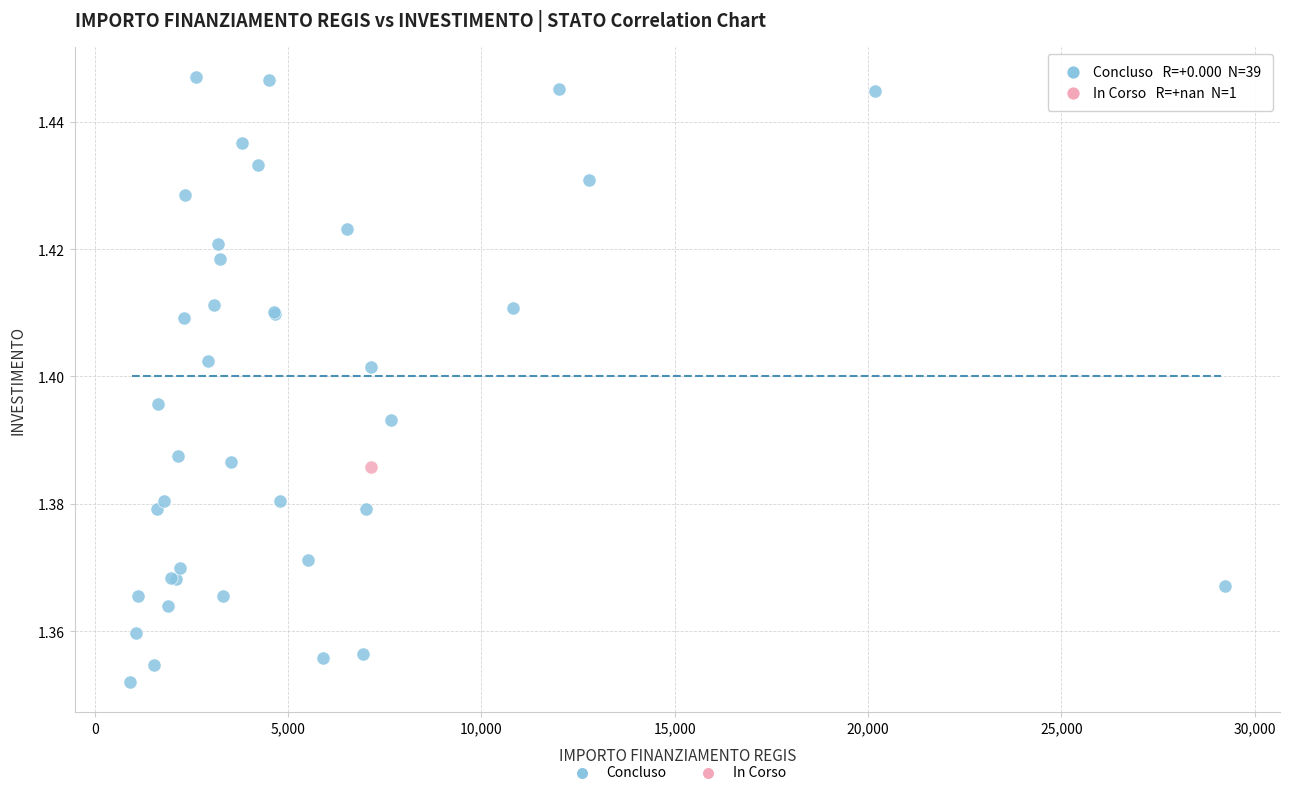

What are all the series names shown in the legend?

Concluso, In Corso